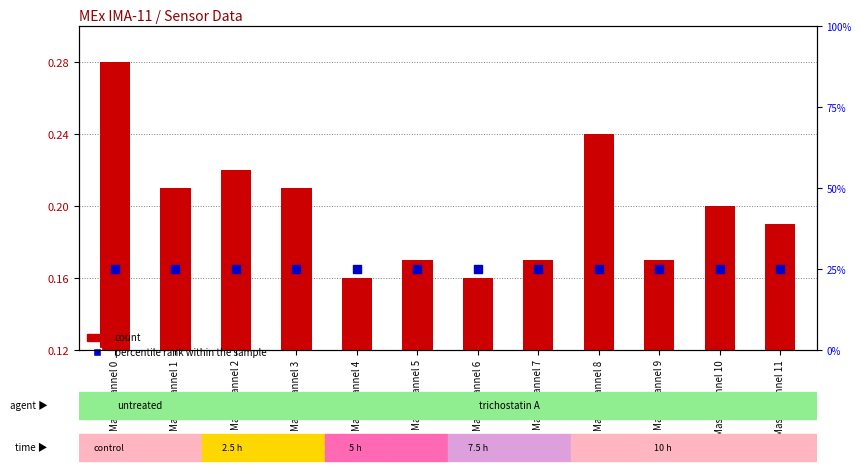

Which series contains the highest Y value?

percentile rank within the sample